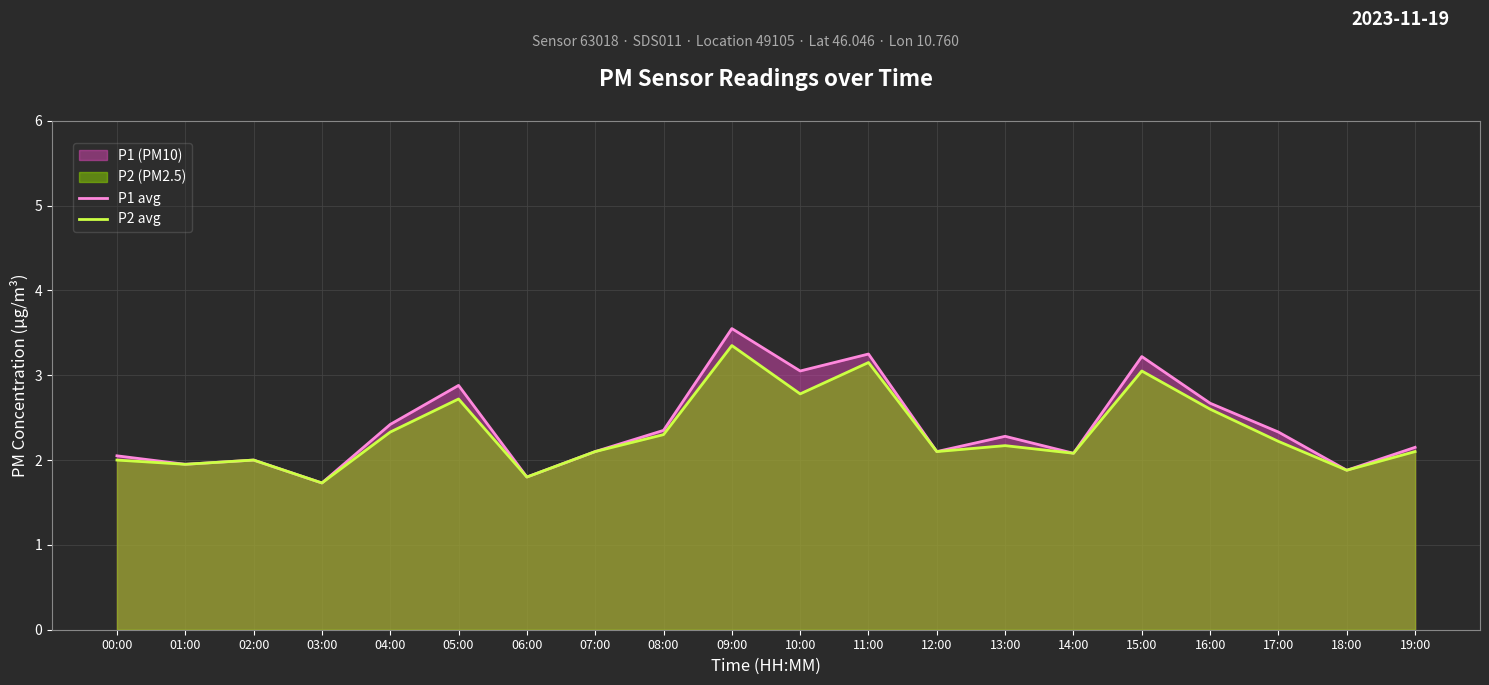

Count the number of categories in the chart.

20